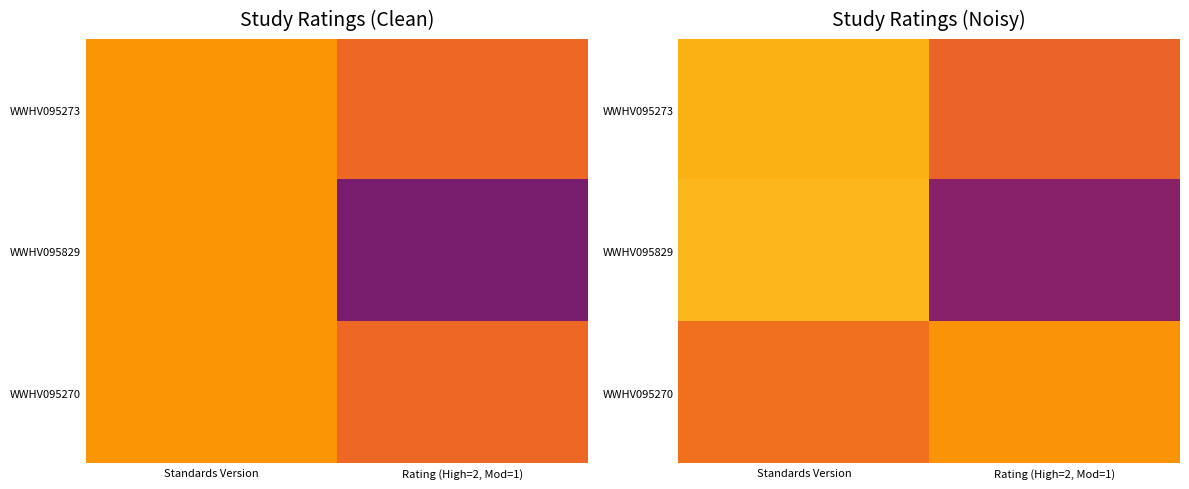

At which label does WWHV095829 reach its minimum?

Rating (High=2, Mod=1)